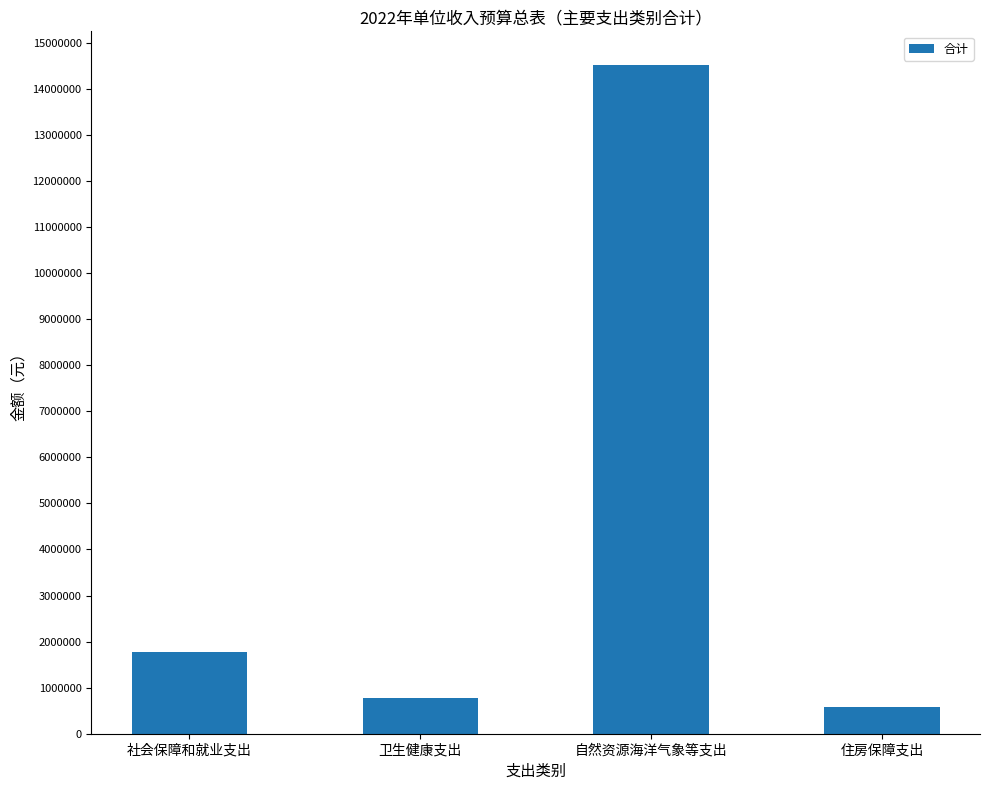

Approximately how many times larger is the value at 社会保障和就业支出 compared to 自然资源海洋气象等支出?

0.1